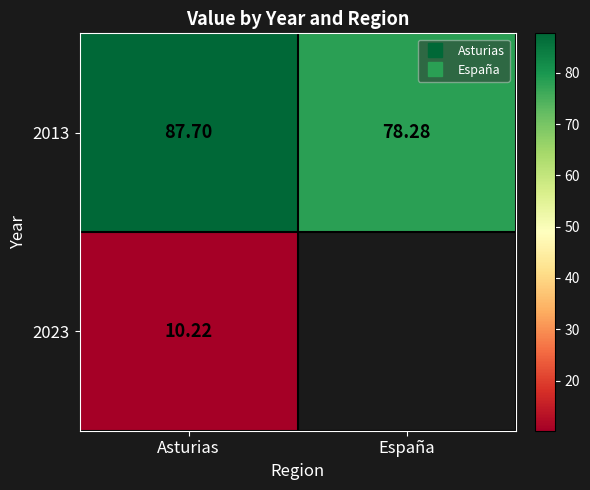

Which series has the largest total across all categories?

2013